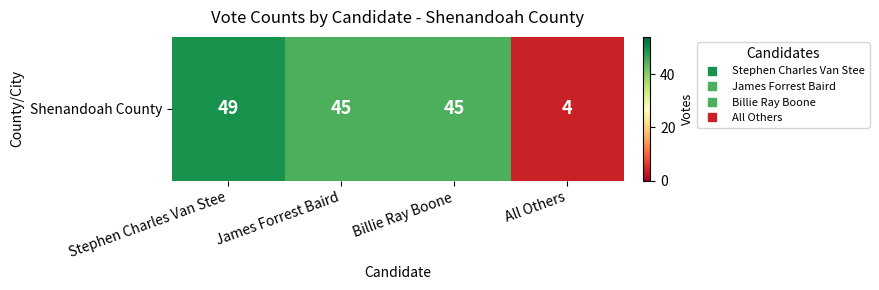

At which category does the chart reach its peak across all series?

Stephen Charles Van Stee